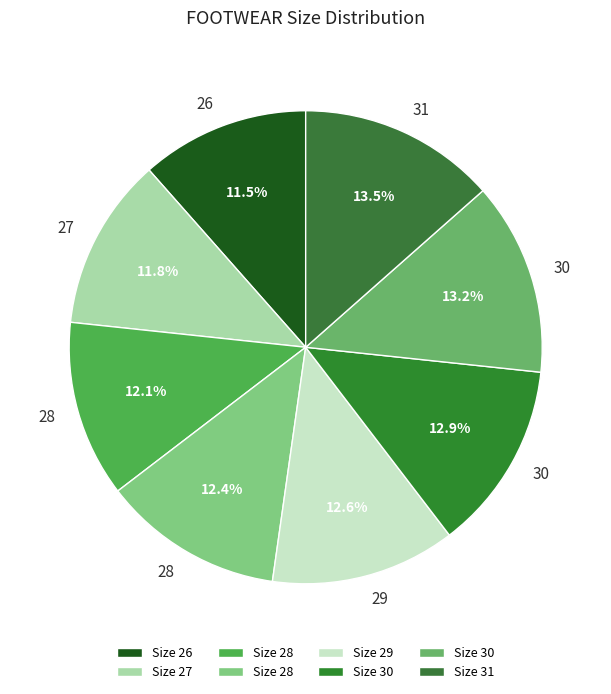

To the nearest percent, what is the difference between the largest and smallest slice percentages?

2%